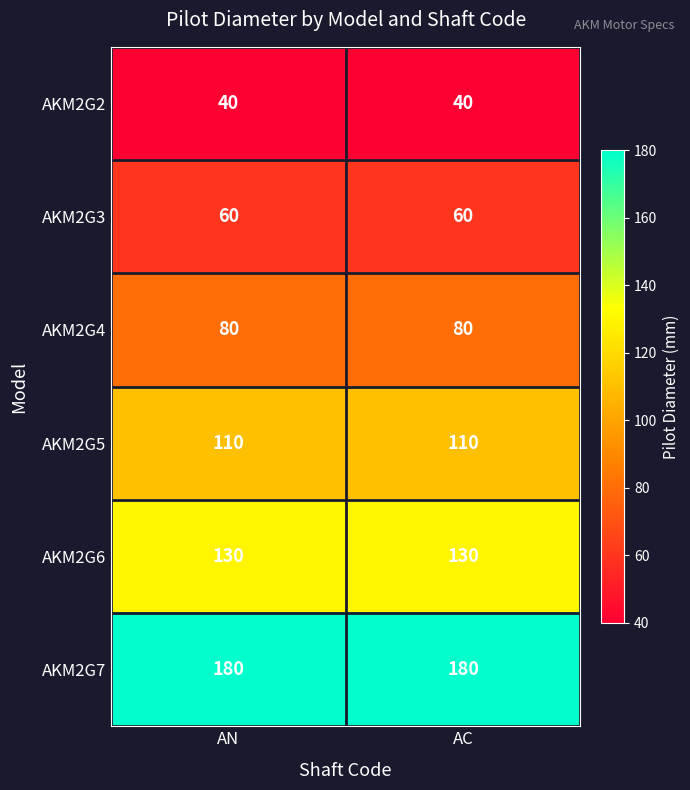

What is the total value across all series at AN?

600